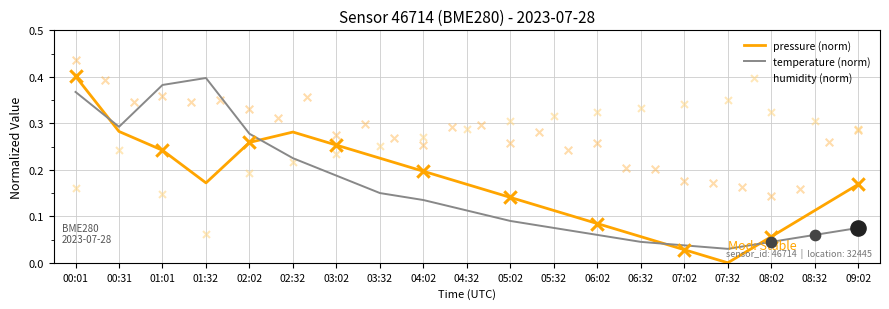

What is the total value across all series at 01:01?

0.8